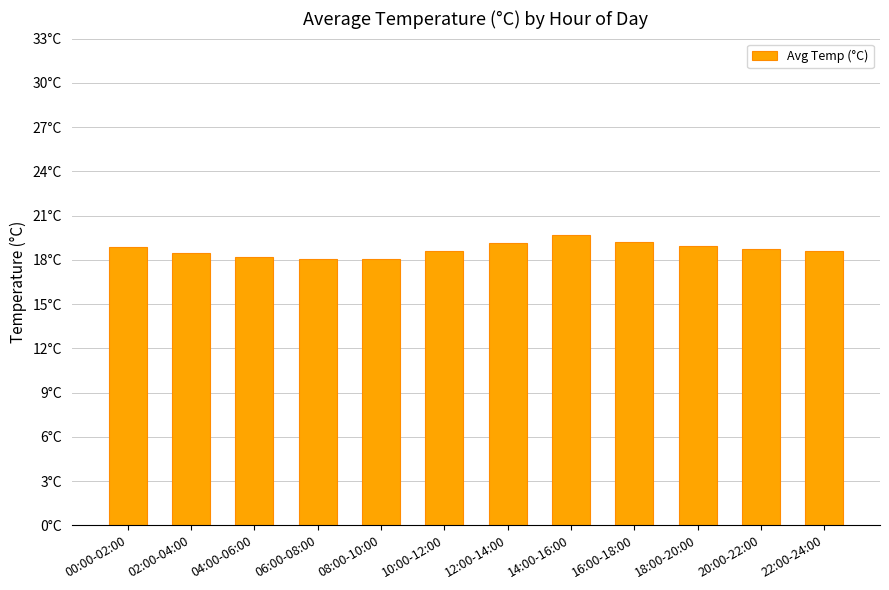

Count the number of data series in this chart.

1